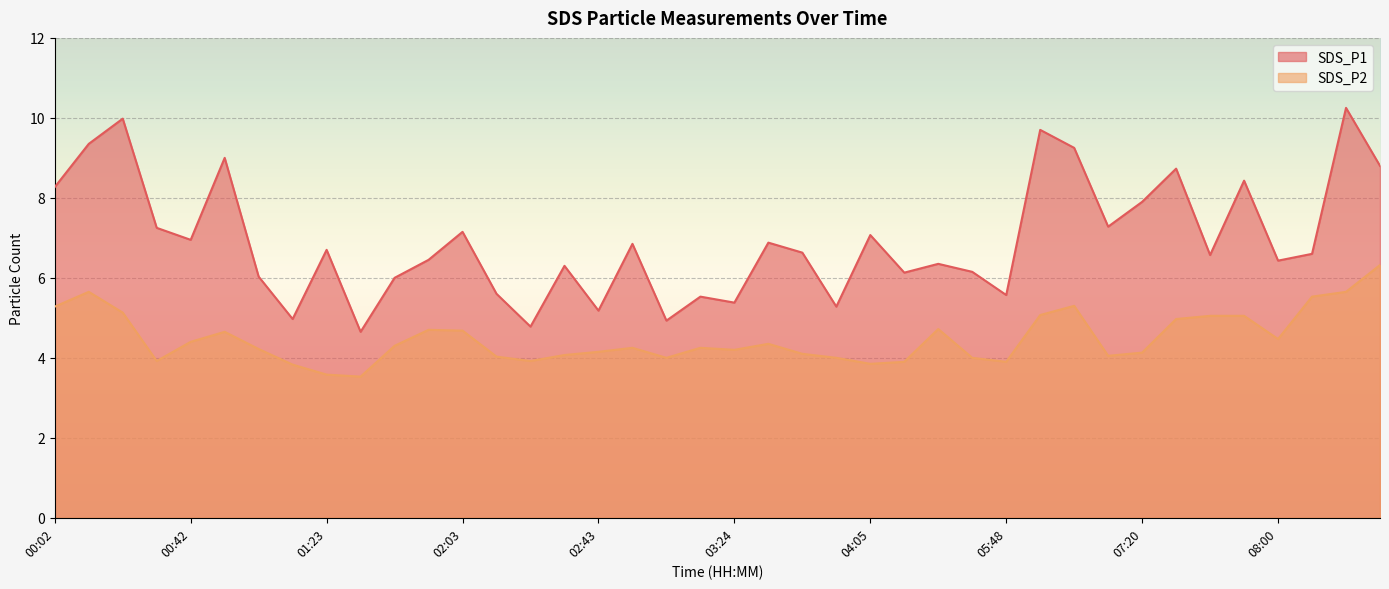

True or false: SDS_P1 has a value of 6.4 at 08:00.

True